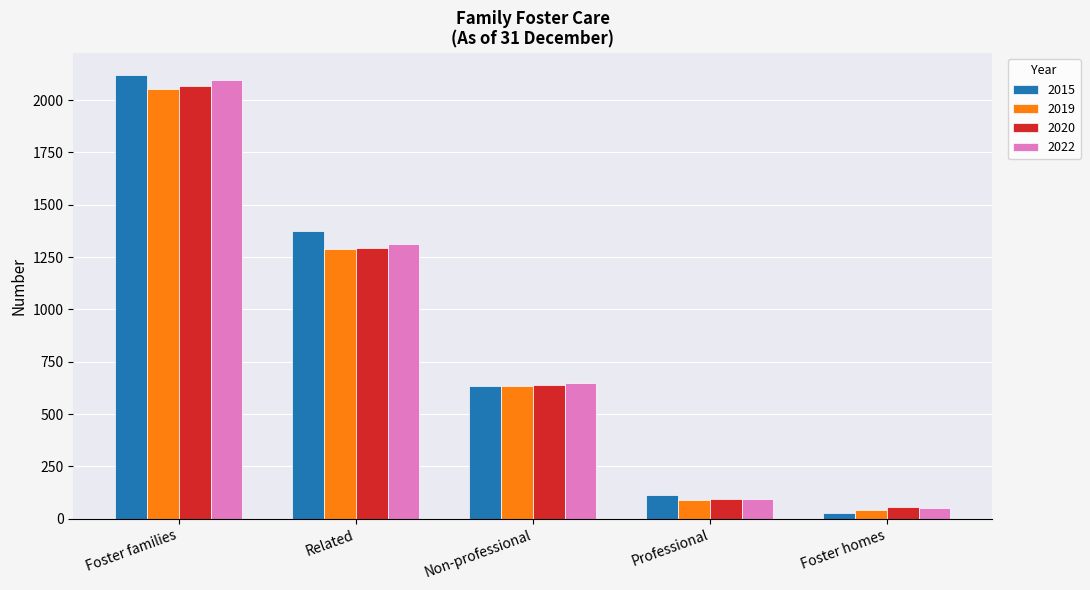

What is the sum of all 2020 values?

4148